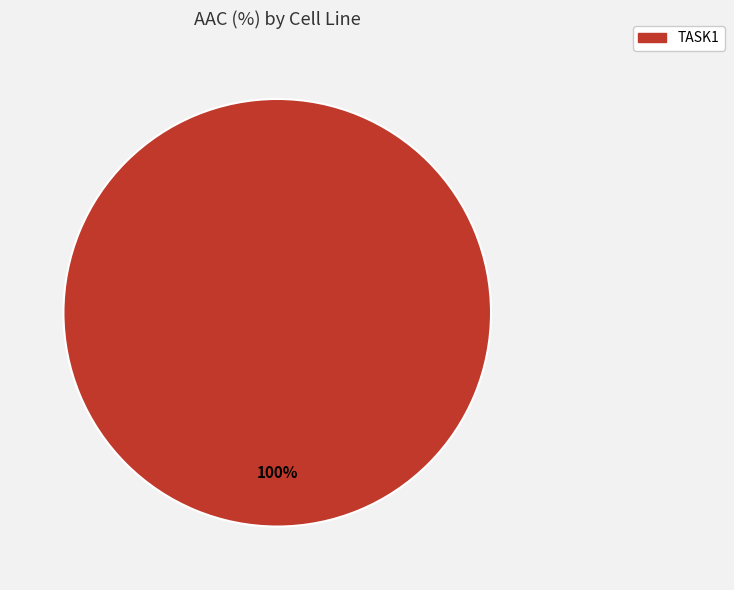

Is it true that TASK1 is 100% of the pie?

True